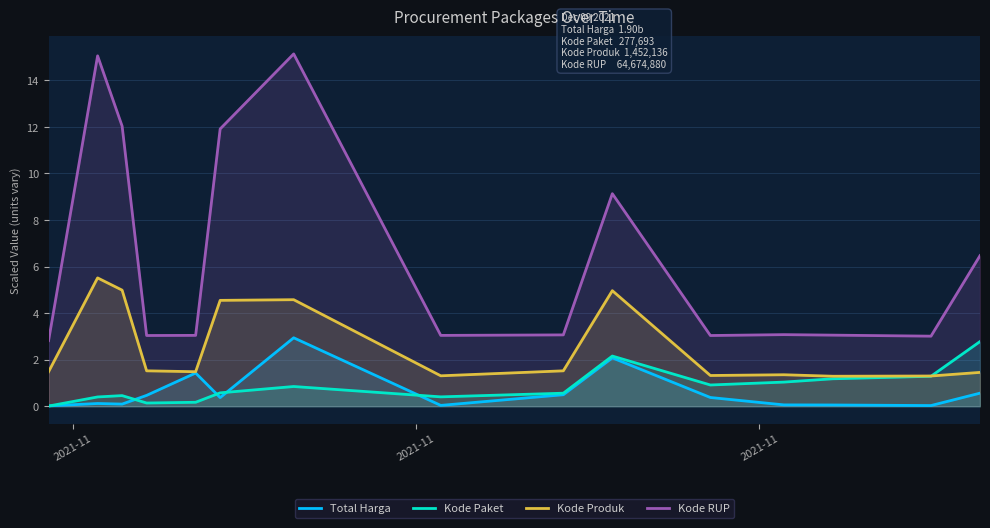

Reading right to left, list all the values displayed in this chart.

Total Harga: 0.6	0.0	0.1	0.1	0.4	2.1	0.5	0.0	2.9	0.4	1.4	0.5	0.1	0.1	0.0
Kode Paket: 2.8	1.3	1.2	1.0	0.9	2.2	0.6	0.4	0.8	0.6	0.2	0.1	0.5	0.4	0.0
Kode Produk: 1.5	1.3	1.3	1.4	1.3	5.0	1.5	1.3	4.6	4.5	1.5	1.5	5.0	5.5	1.5
Kode RUP: 6.5	3.0	3.1	3.1	3.0	9.1	3.1	3.0	15.1	11.9	3.0	3.0	12.0	15.1	2.8